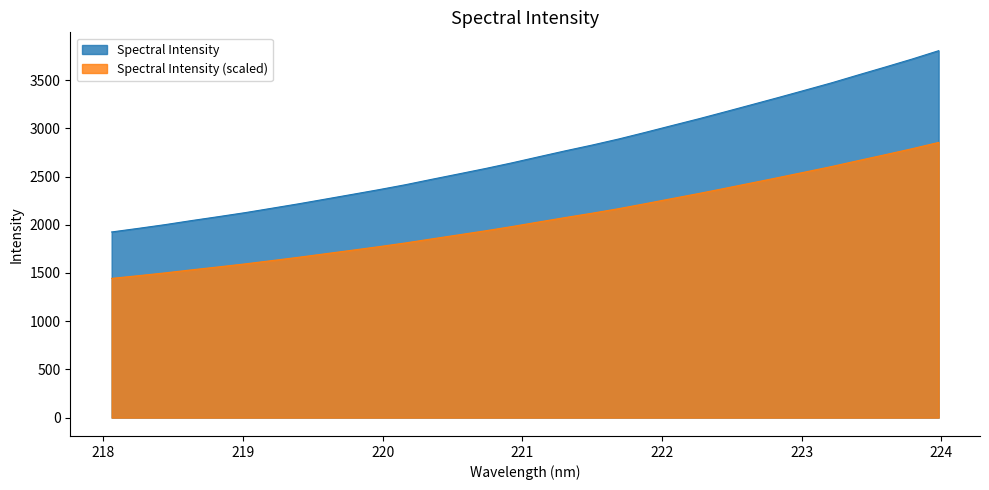

Reading left to right, transcribe all the data shown in this chart.

1925.2	1962.4	2001.1	2043.6	2084.0	2125.6	2171.2	2217.1	2265.6	2314.2	2363.3	2414.9	2471.7	2527.0	2583.0	2642.1	2704.8	2766.8	2826.2	2889.4	2958.2	3028.9	3098.7	3171.8	3245.9	3320.4	3396.4	3472.9	3554.9	3635.5	3717.8	3804.8